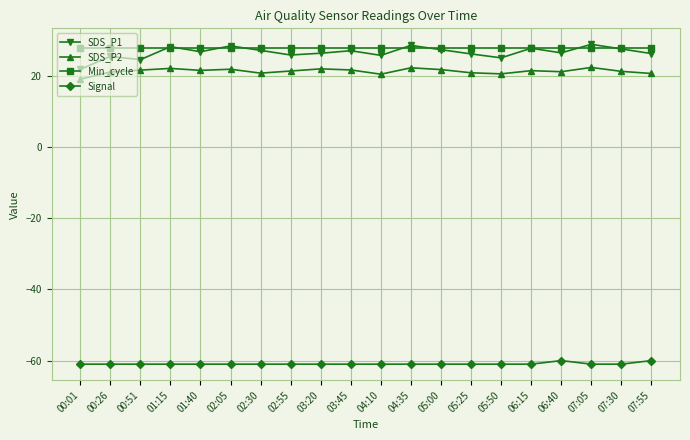

What is the average value of the SDS_P1 series?

26.6